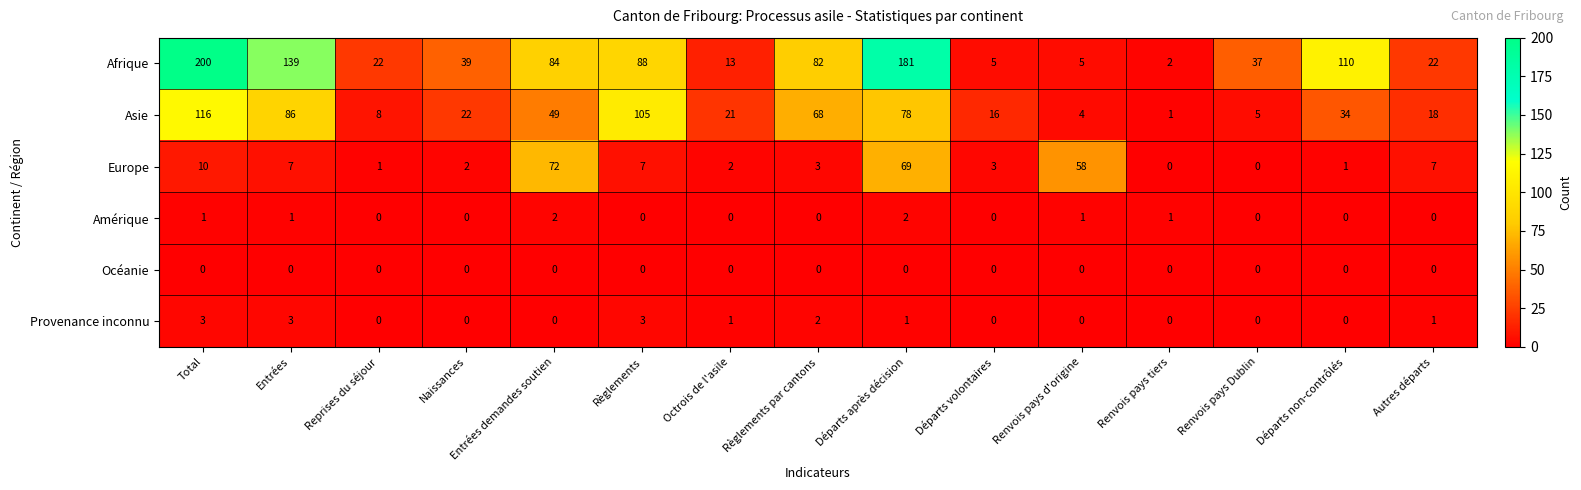

What is the difference between the maximum and second lowest values in the Asie series?

112